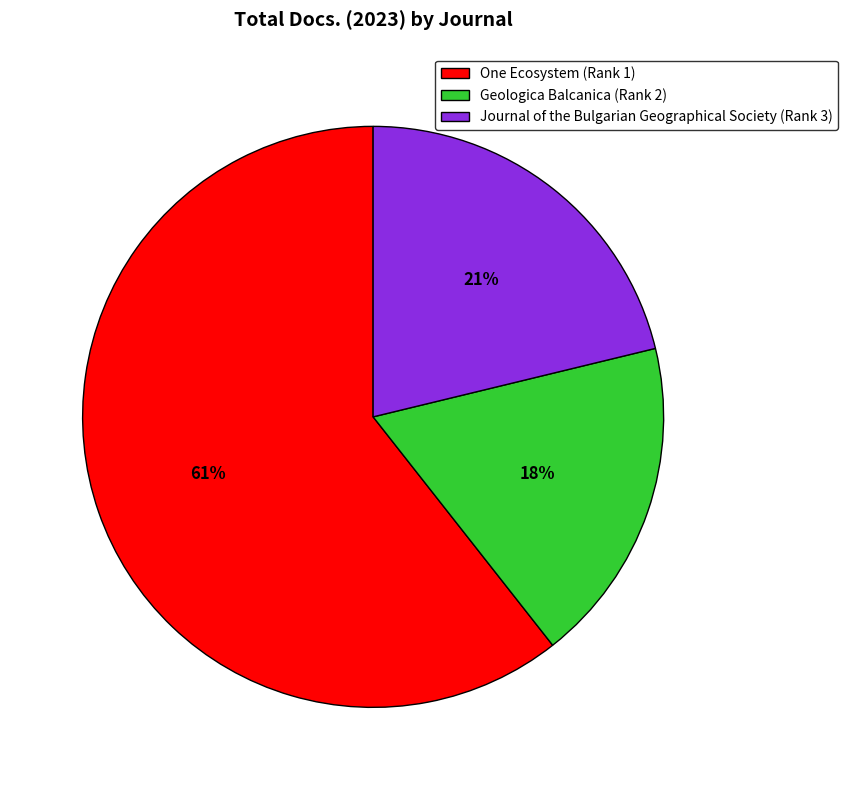

To the nearest percent, what is the average slice percentage?

33%